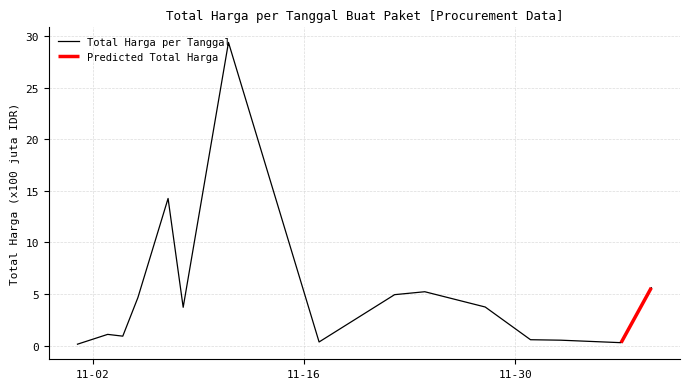

What is the label of the 11th point from the left?

2021-11-28